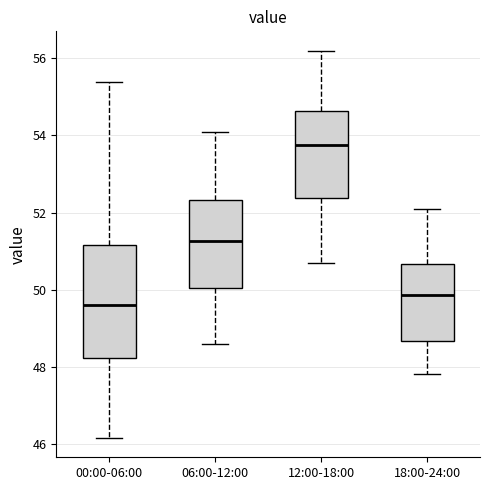

Reading left to right, read every box against the y-axis: the position of its median line, the range the box covers, and the ends of its whiskers. The values are not printed on the chart, so give them approximately, as read against the axis.

00:00-06:00: median 49.6, box 48.2 to 51.2, whiskers 46.2 to 55.4
06:00-12:00: median 51.2, box 50.0 to 52.4, whiskers 48.6 to 54.2
12:00-18:00: median 53.8, box 52.4 to 54.6, whiskers 50.8 to 56.2
18:00-24:00: median 49.8, box 48.6 to 50.6, whiskers 47.8 to 52.2